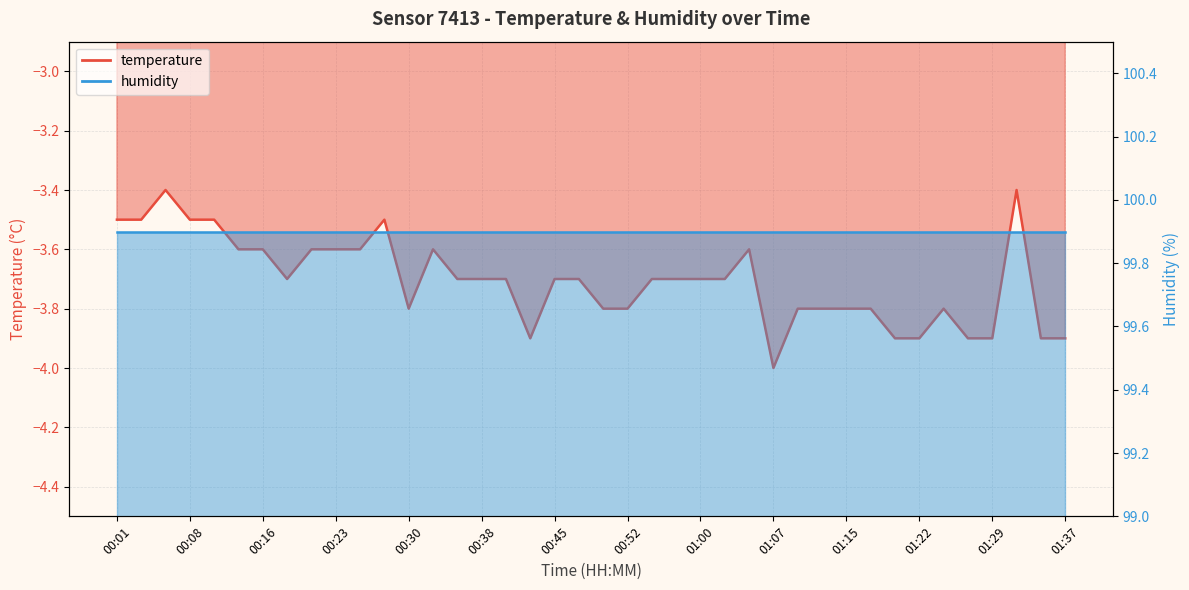

True or false: the data shows -3.9 at 01:29.

True